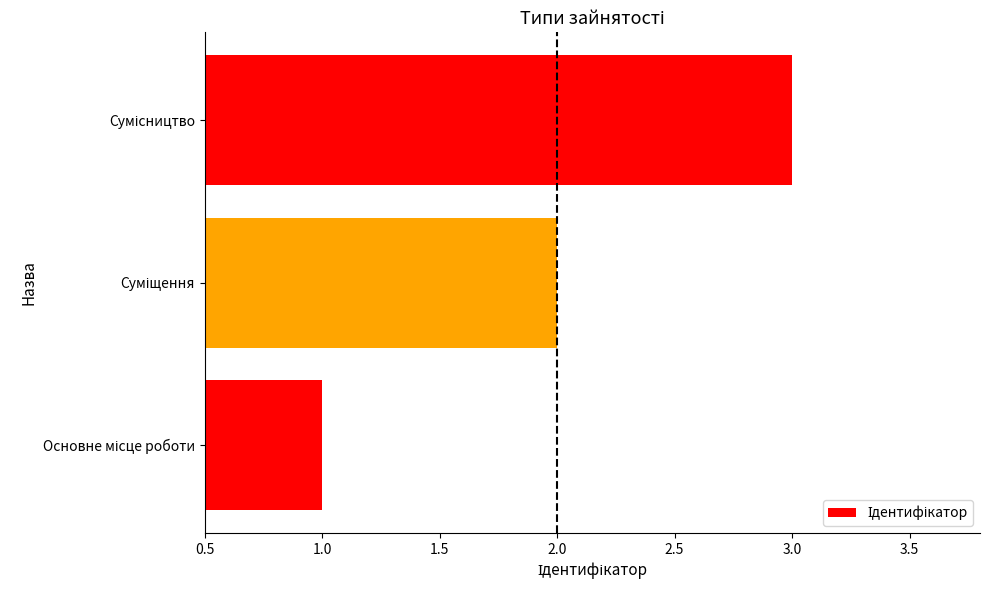

What is the sum of all values?

6